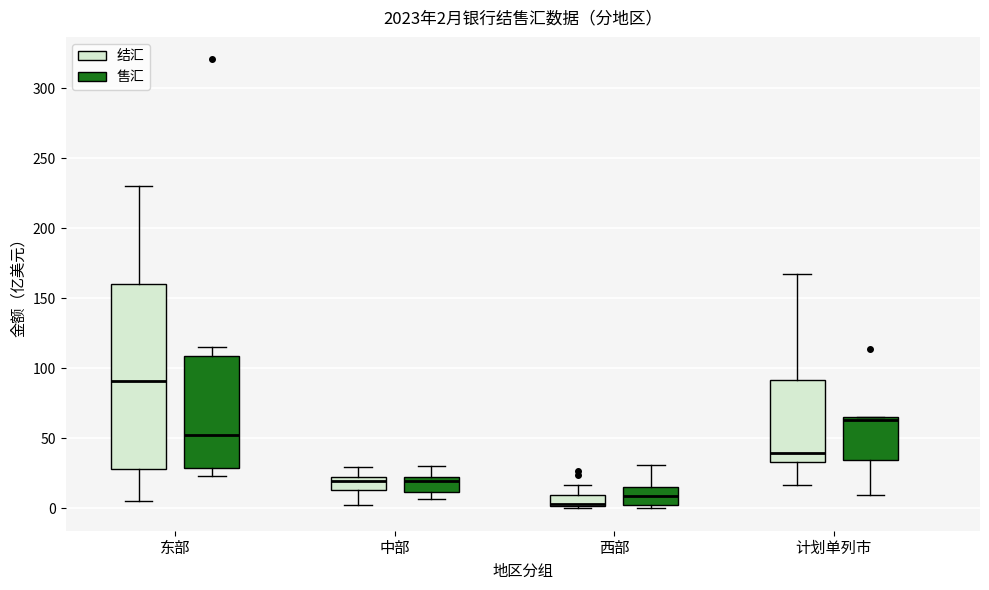

Which box has the lowest median line?

西部 (结汇)